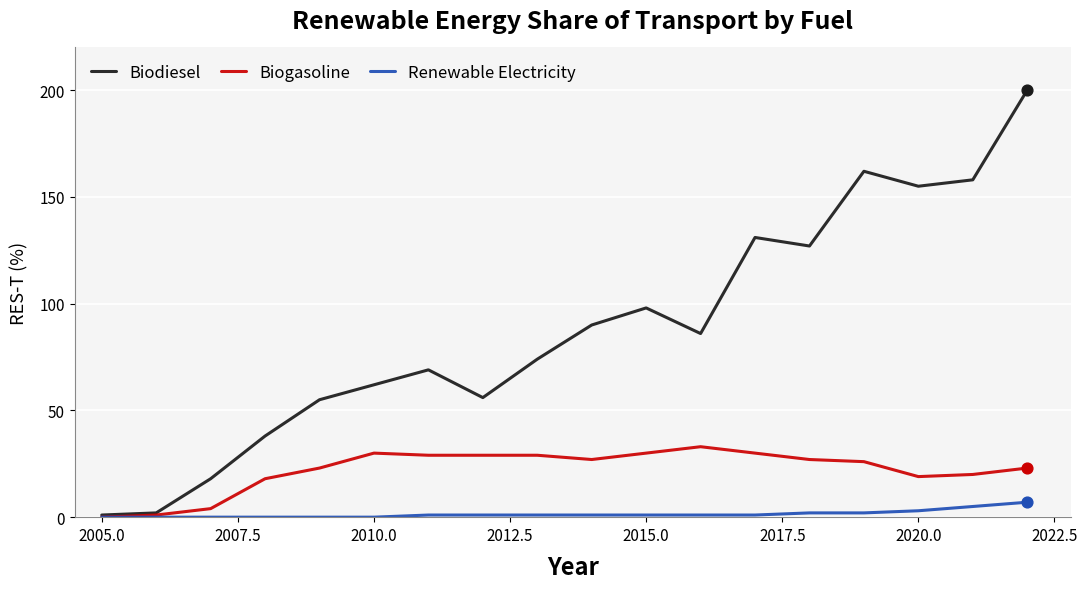

Which series has the largest total across all categories?

Biodiesel